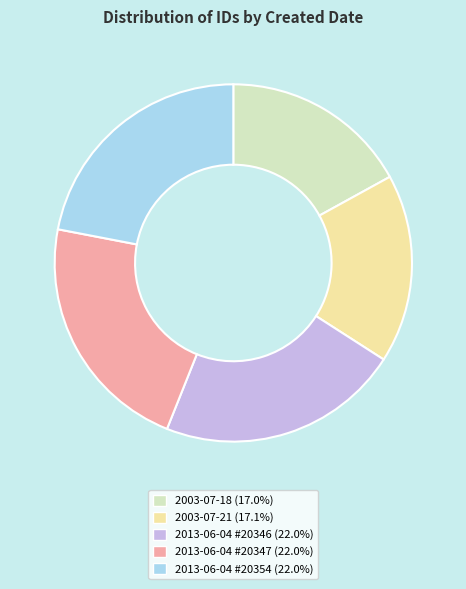

Is 2013-06-04 #20346 (22.0%) the majority of the pie?

No